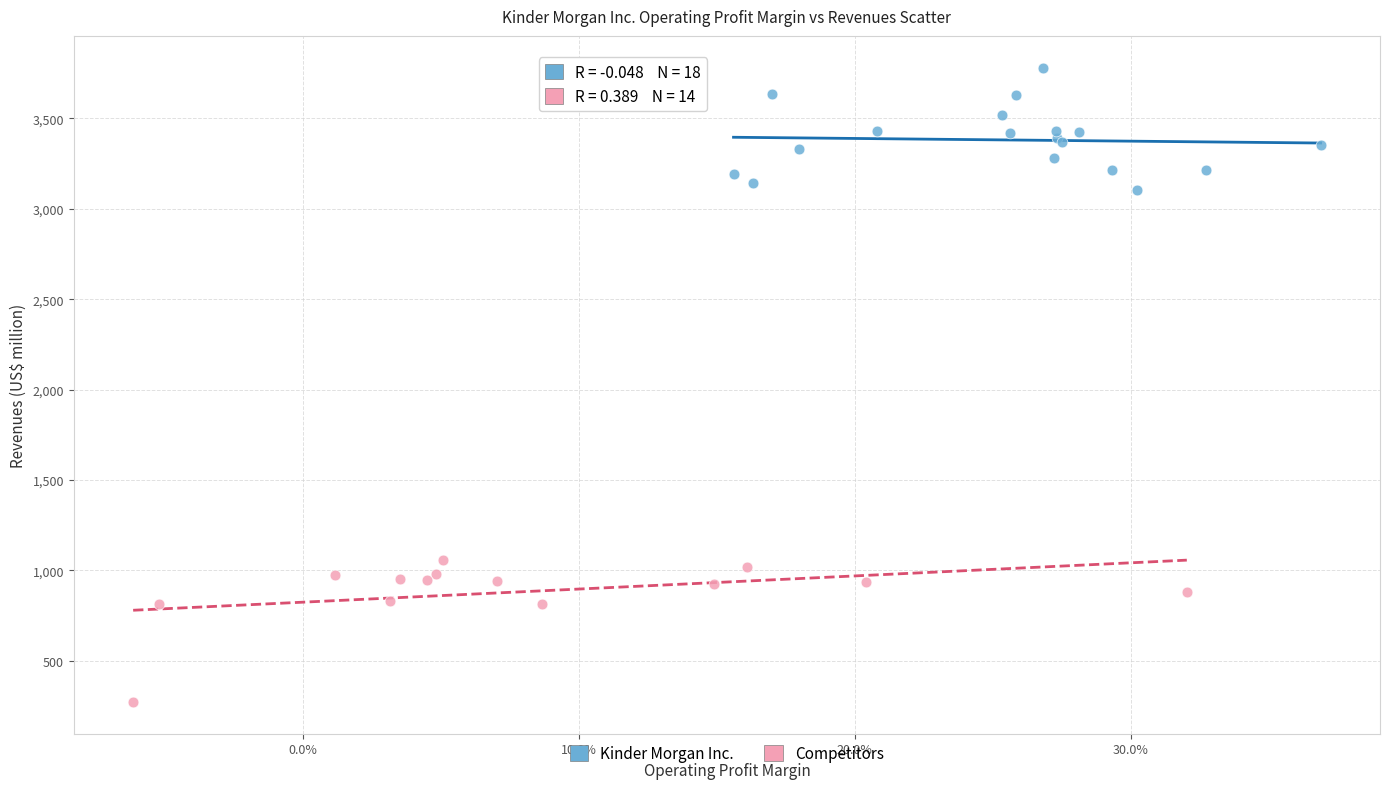

Which series contains the lowest Y value?

Competitors